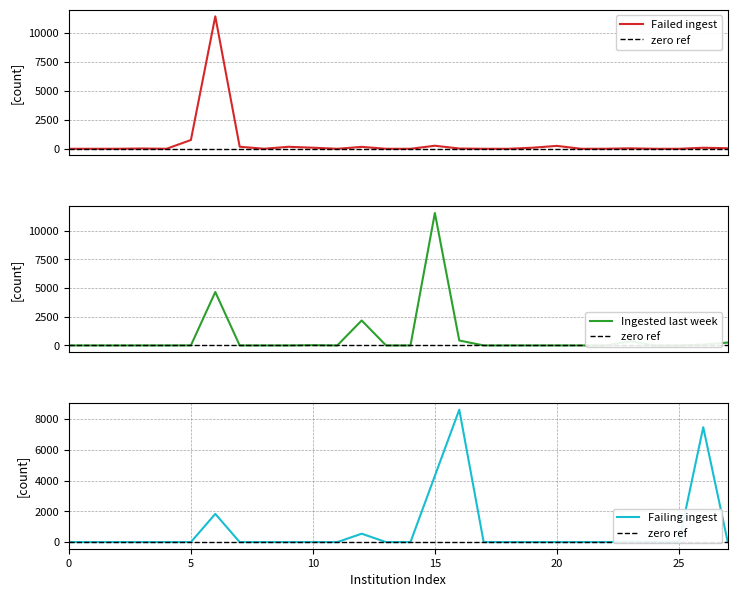

What is the difference between the second highest and minimum values in the Failed ingest series?

757